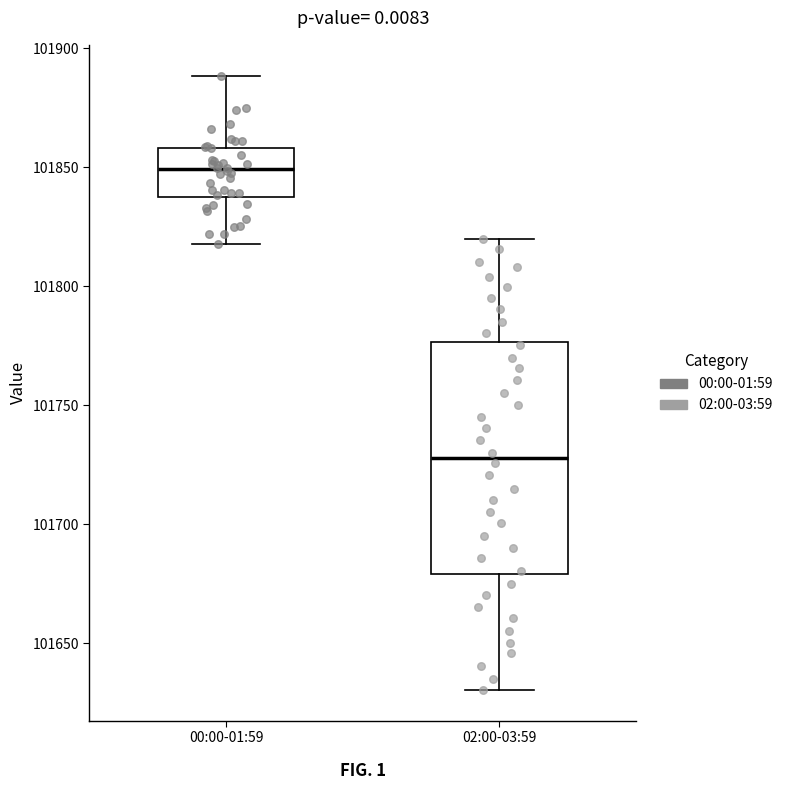

Comparing the boxes themselves (not the whiskers), which one is the tallest?

02:00-03:59